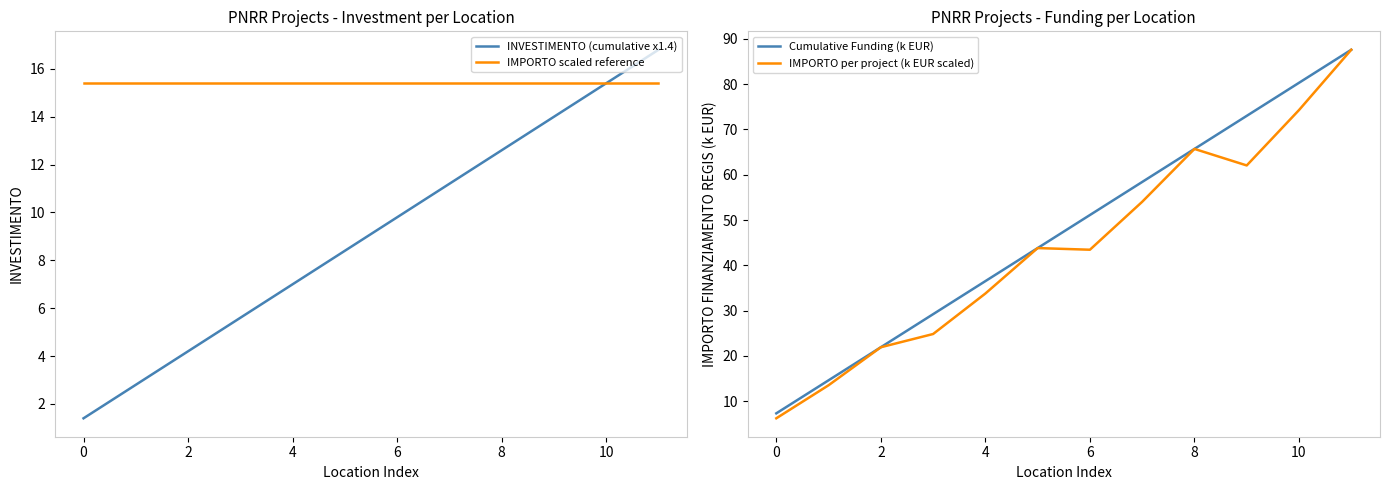

The Cumulative Funding (k EUR) series shows 101.7 at 8. True or false?

False